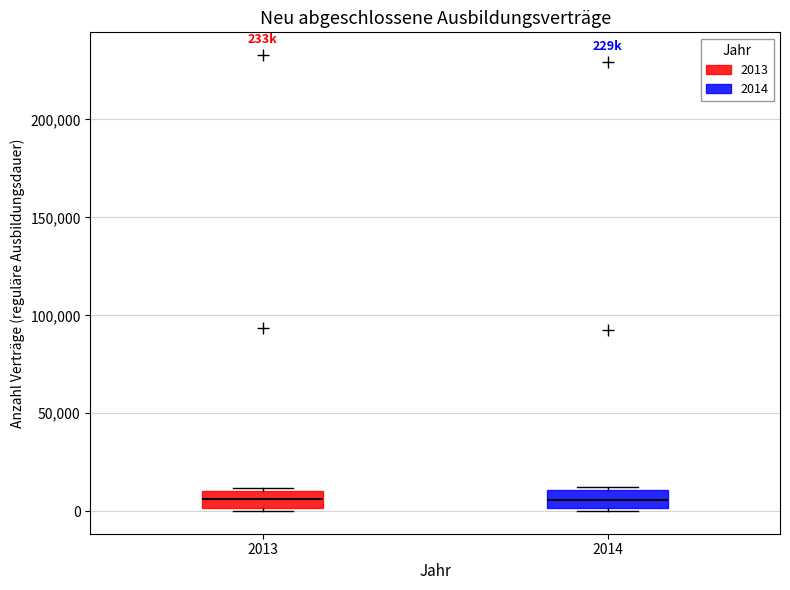

Where does the median line of the box at x = 2013 sit on the y-axis? The values are not printed on the chart, so give them approximately, as read against the axis.

5000